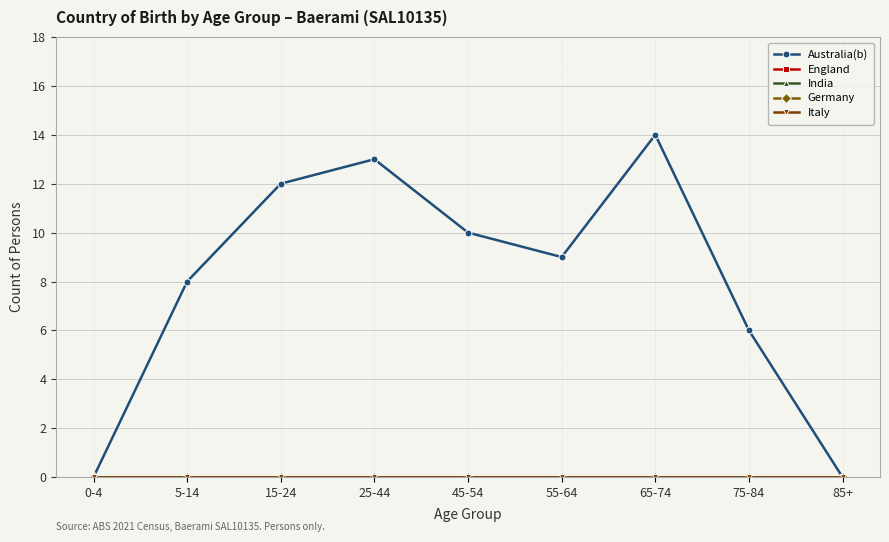

At how many categories does at least one series exceed 10?

3